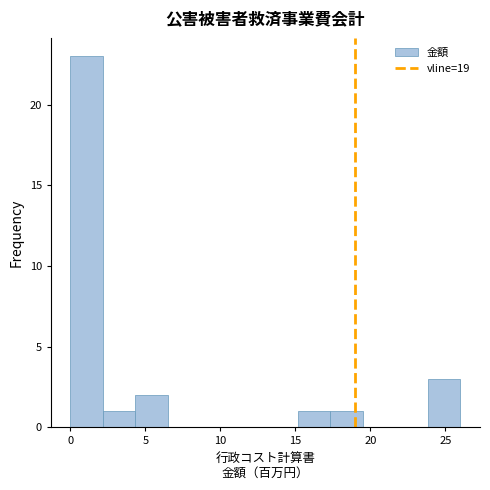

Over which range of the x-axis is the bar tallest?

0.0 to 2.0